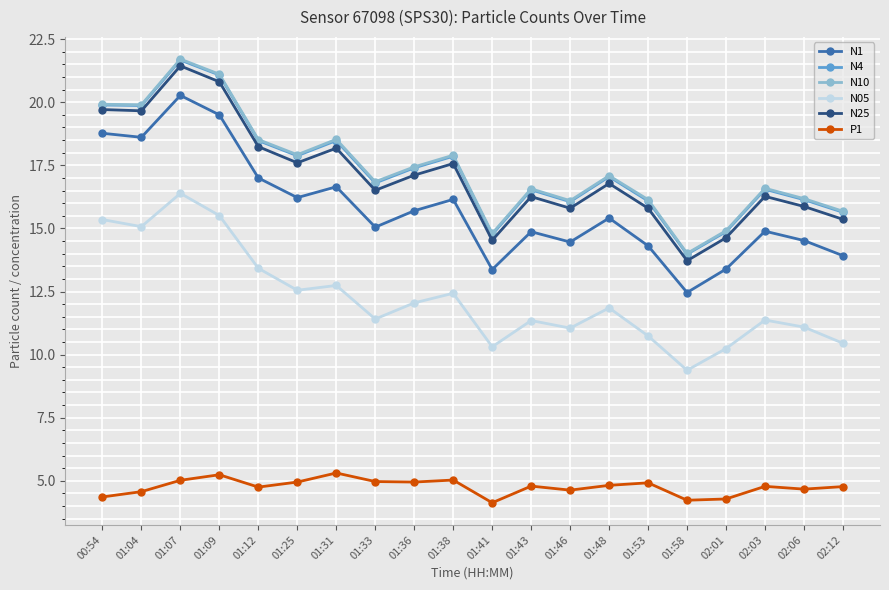

Where does the N10 series first go above 17?

00:54